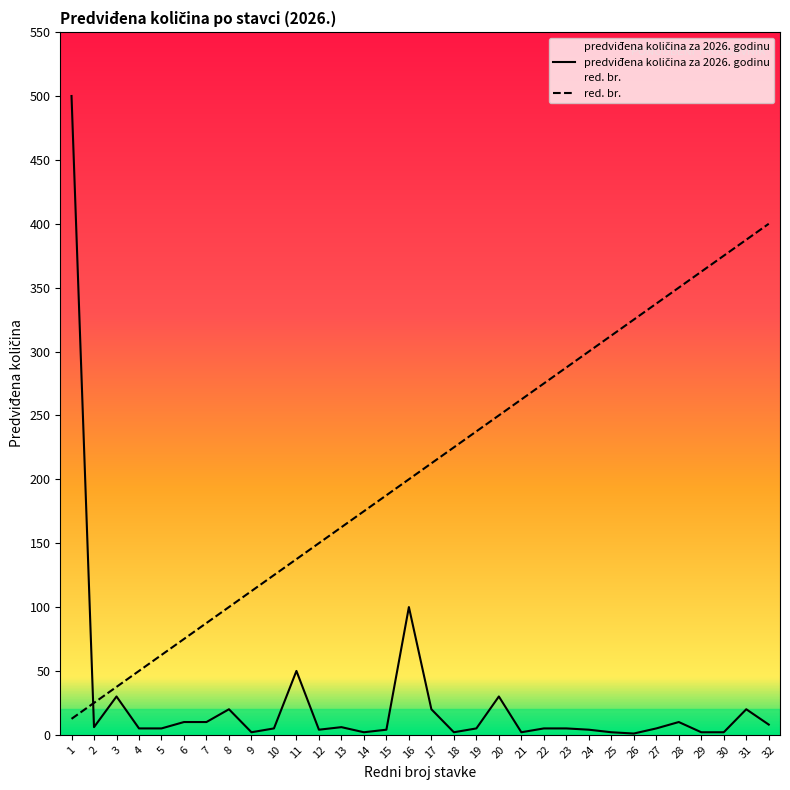

Does the chart display data point markers on the line(s)?

No